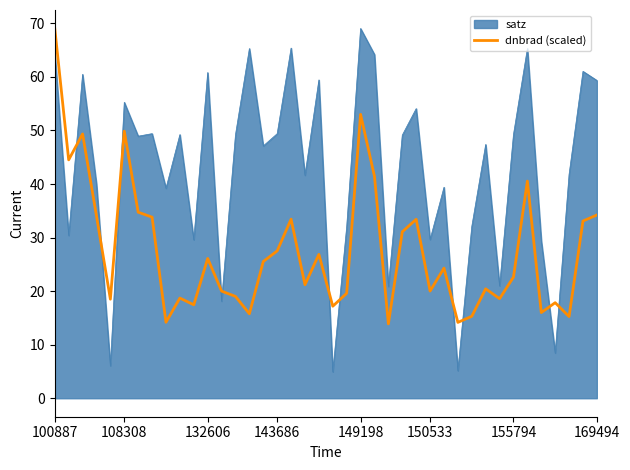

Which series has the largest total across all categories?

satz